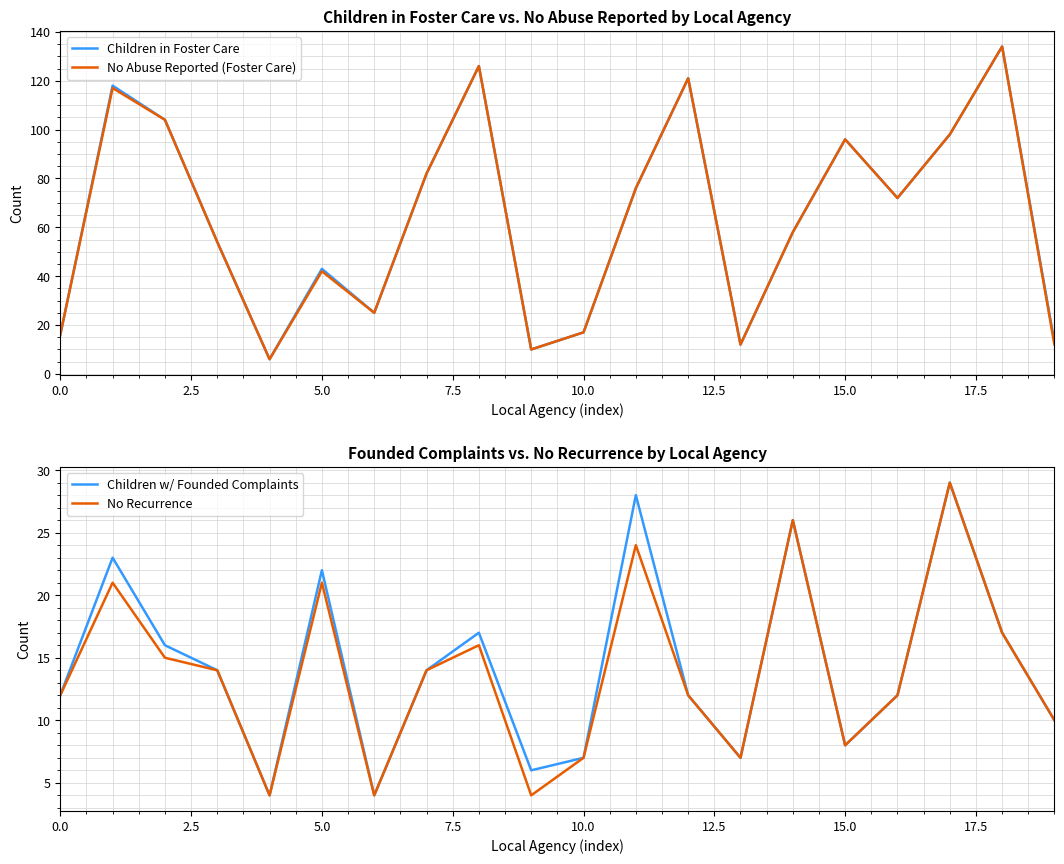

How many interior local peaks does the Children w/ Founded Complaints series have?

6